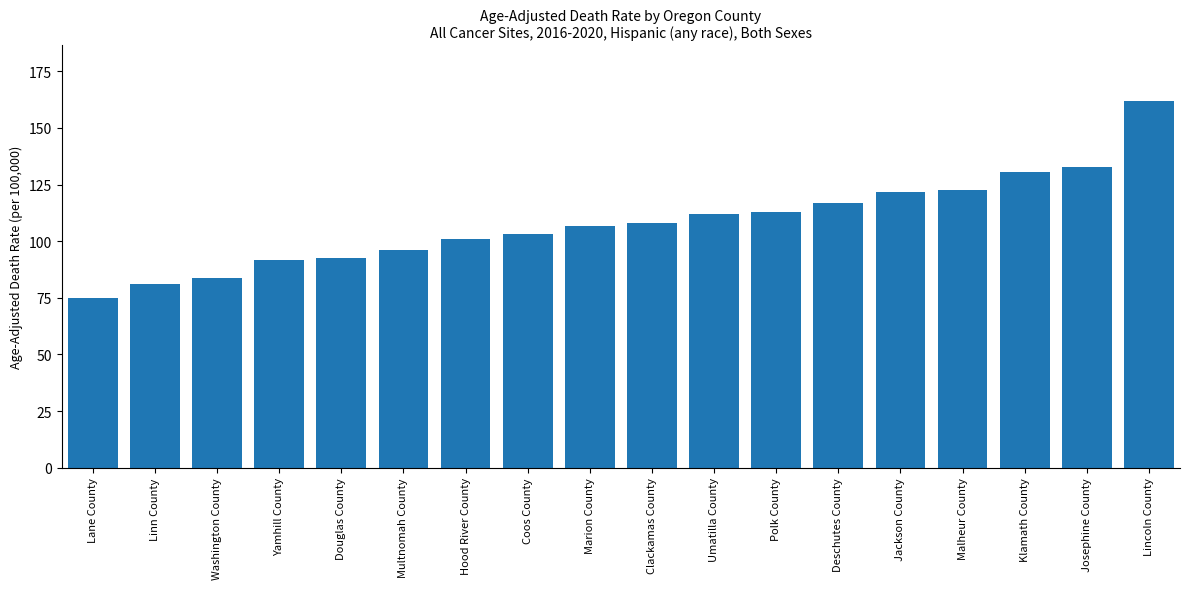

Is it true that the value at Clackamas County is 186.7?

False